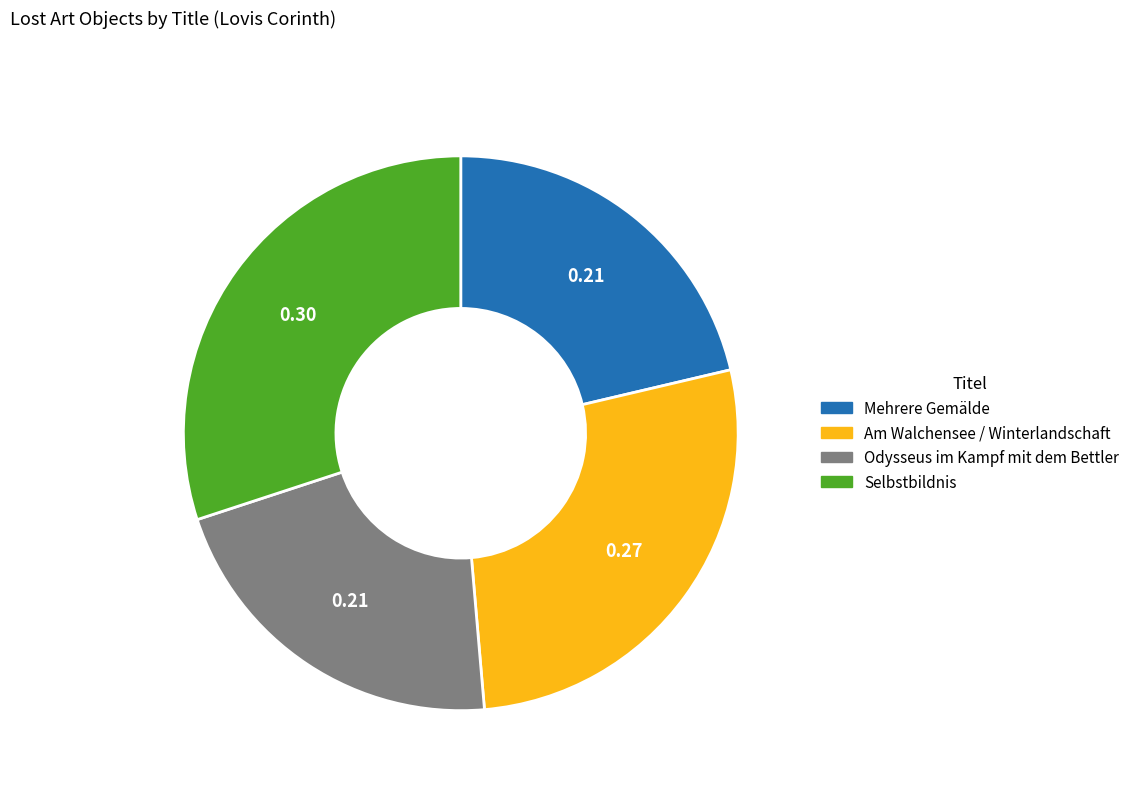

Which category has the biggest portion of the pie?

Selbstbildnis